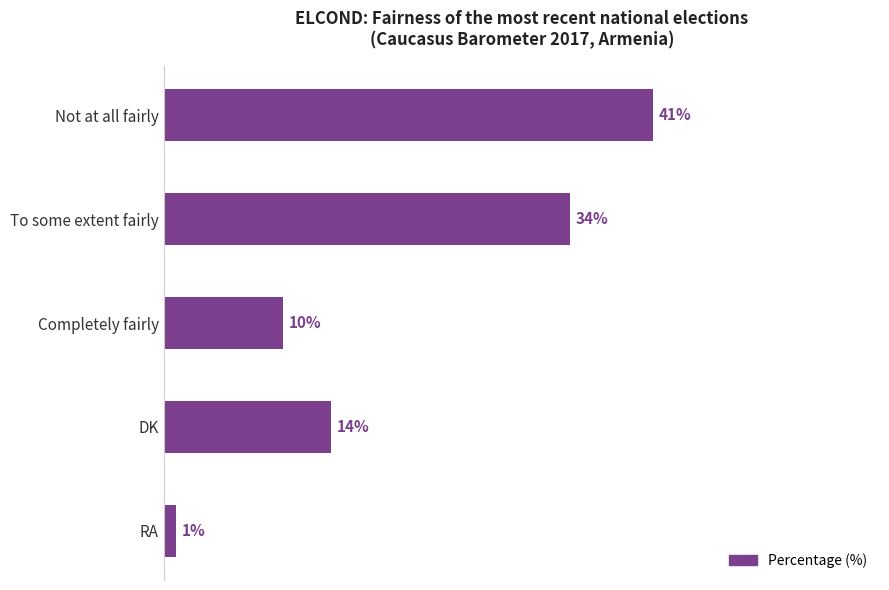

List the labels in order of value, smallest first.

RA, Completely fairly, DK, To some extent fairly, Not at all fairly